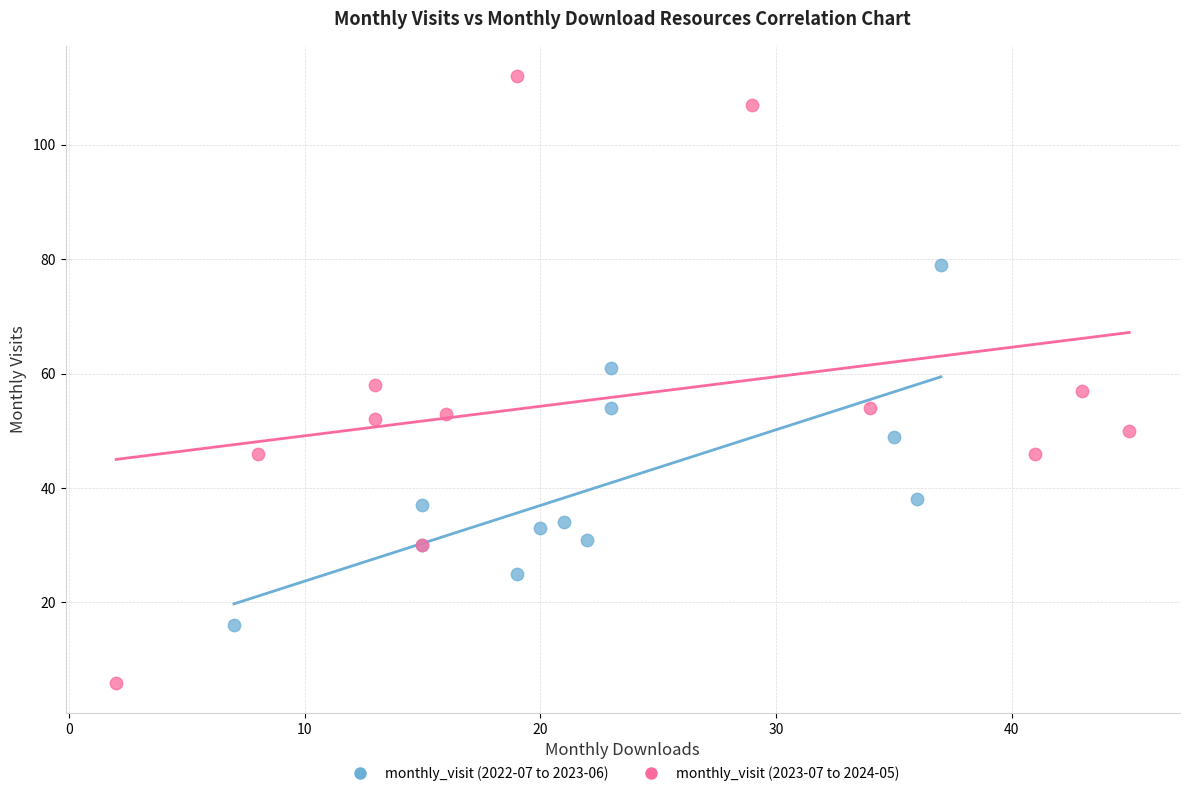

Which series reaches the minimum Y coordinate?

monthly_visit (2023-07 to 2024-05)